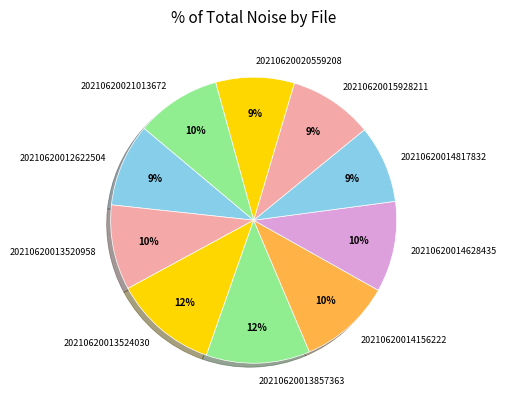

Approximately how many times larger is the value at 20210620013857363 compared to 20210620014817832?

1.3